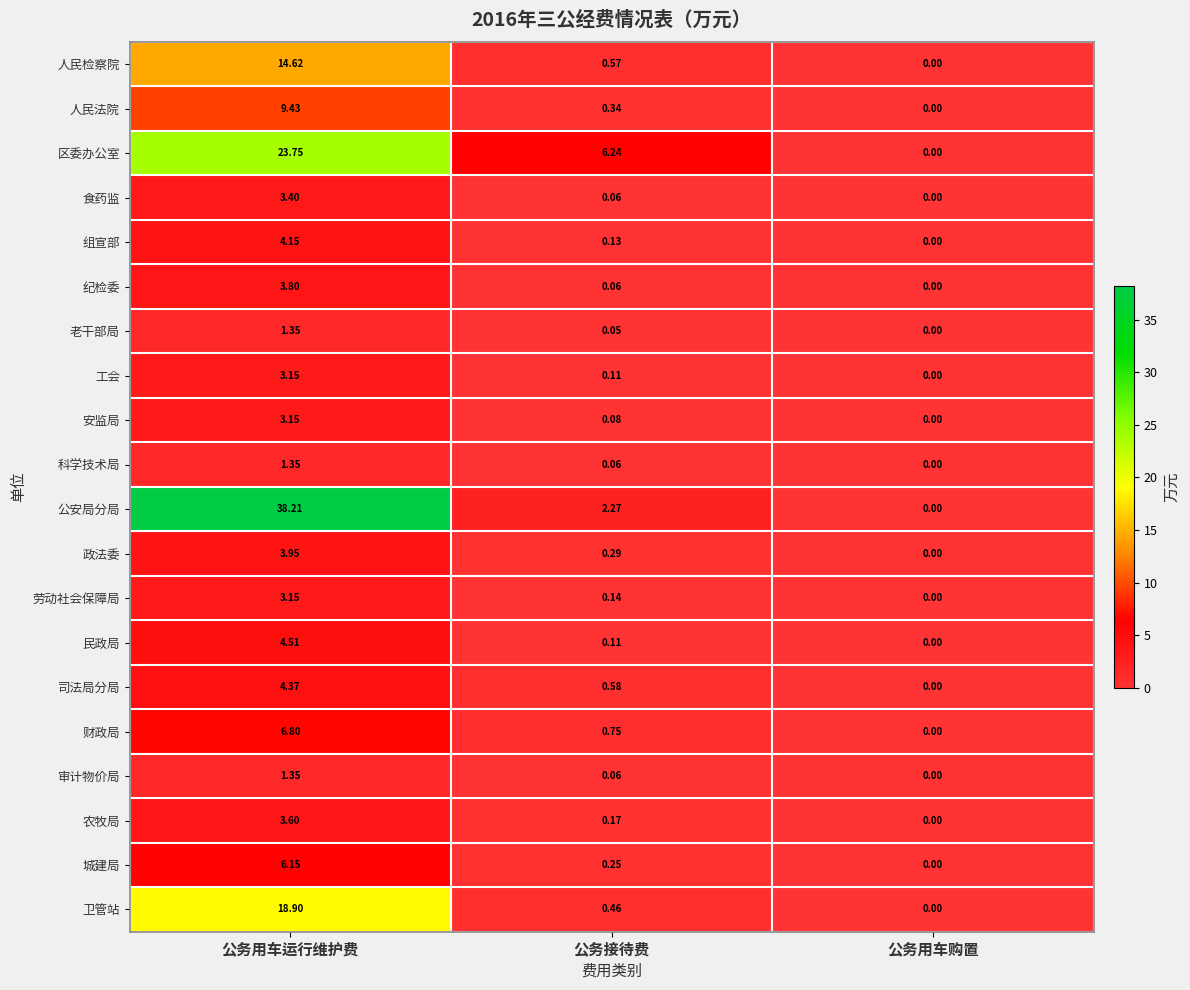

At which label does 公安局分局 first exceed 2?

公务用车运行维护费